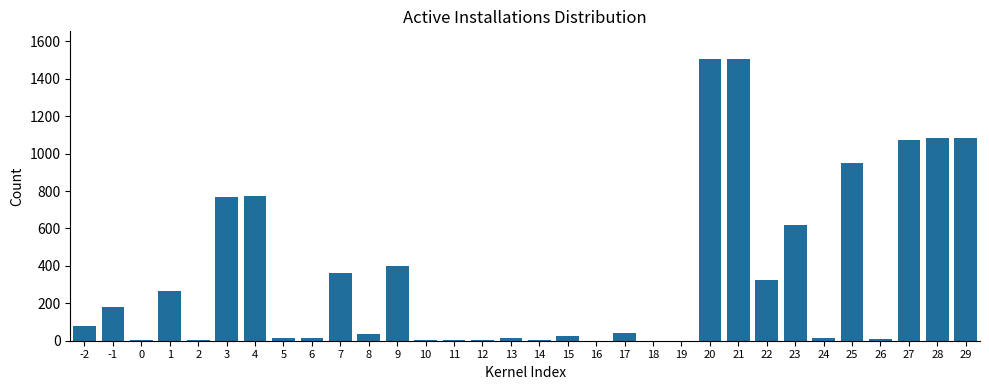

What is the sum of all values?

11165